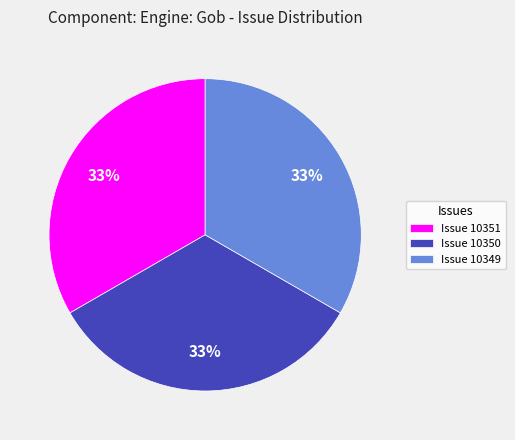

True or false: Issue 10349 accounts for 21% of the total.

False